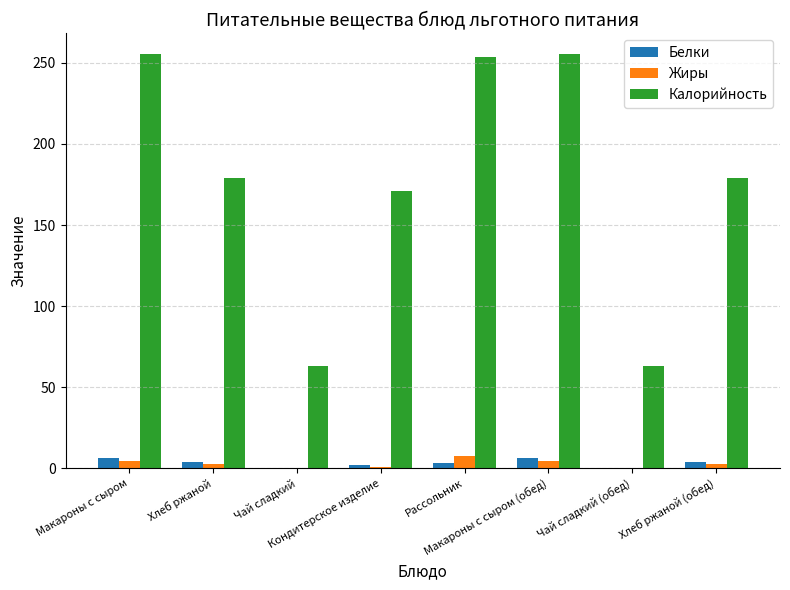

What is the sum of all Жиры values?

23.1